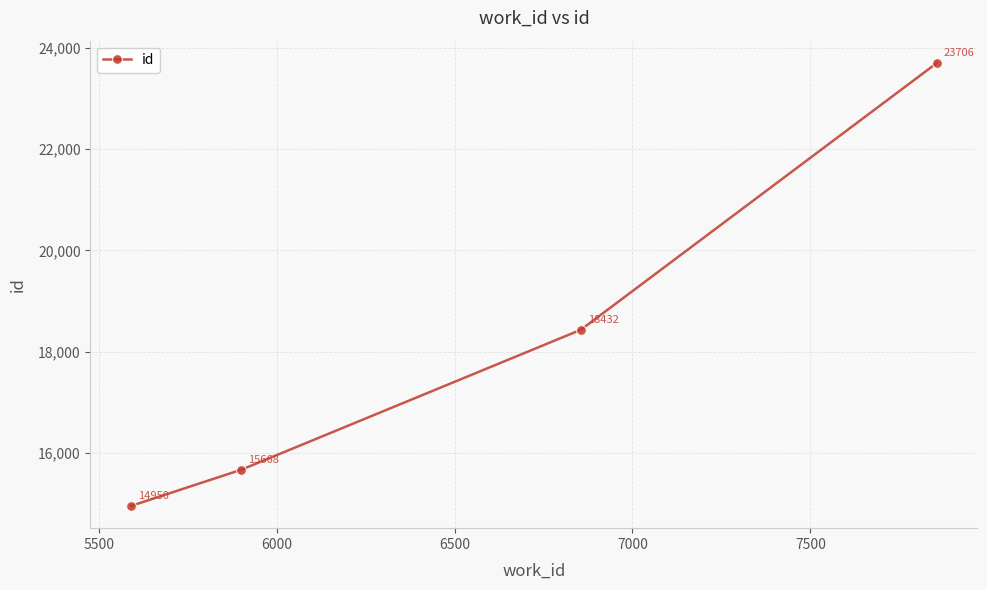

What is the sum of all values?

72756